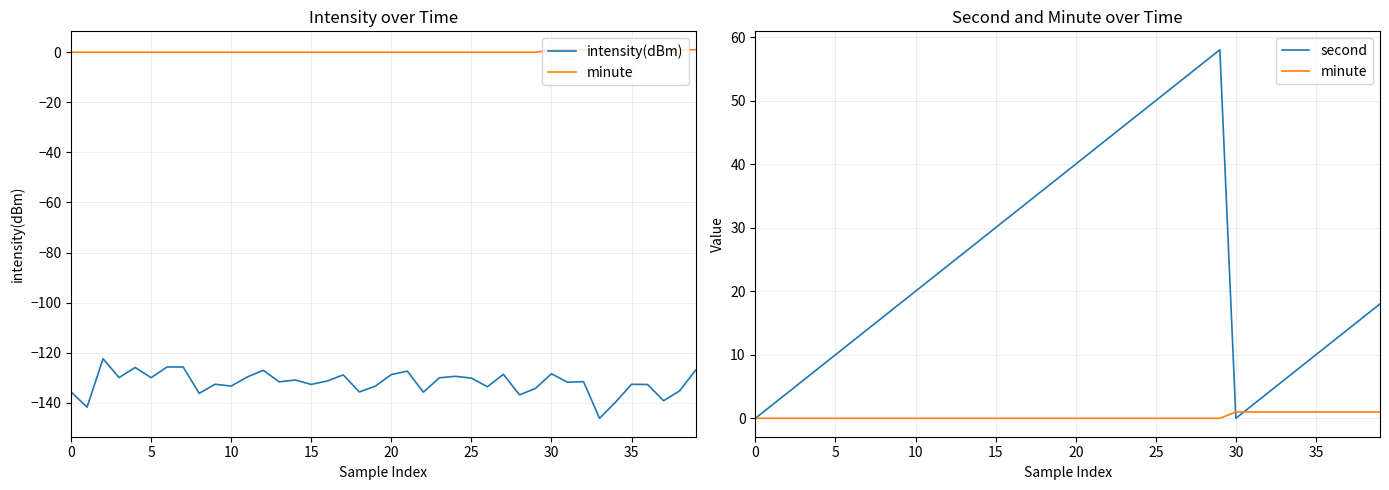

How many data points in second are above 20?

19